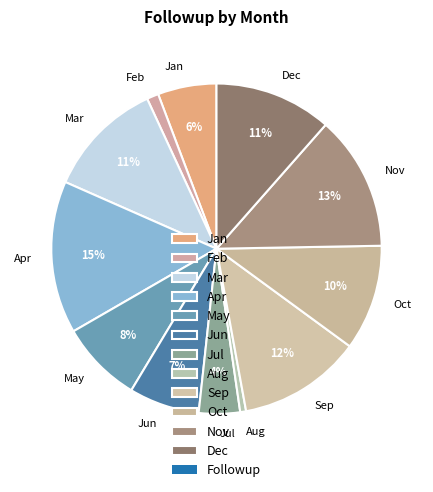

Between May and Apr, which is larger?

Apr